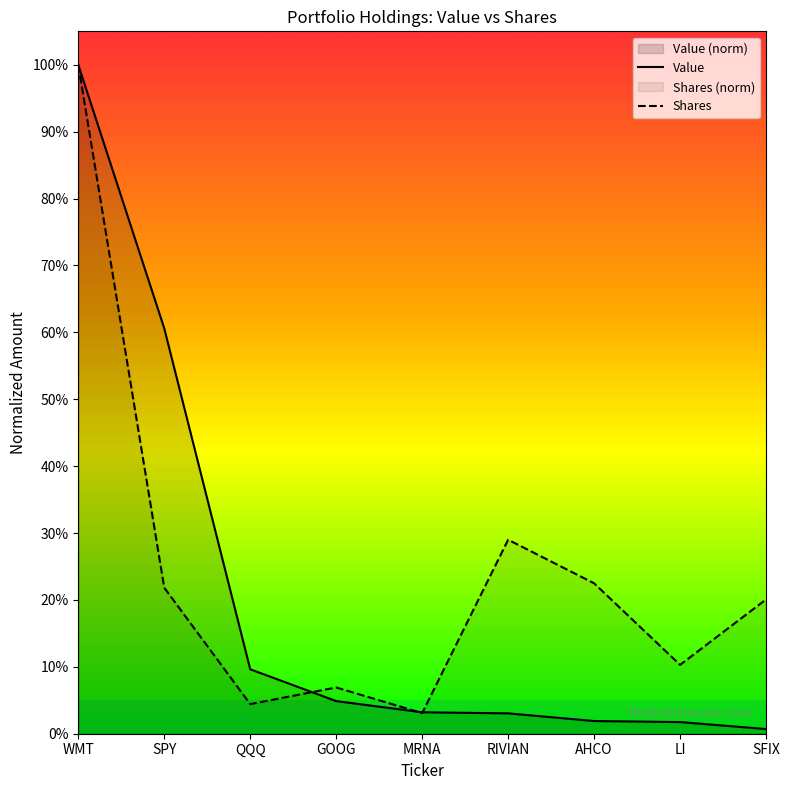

How many intersections are there between Value and Shares or principal amount?

3